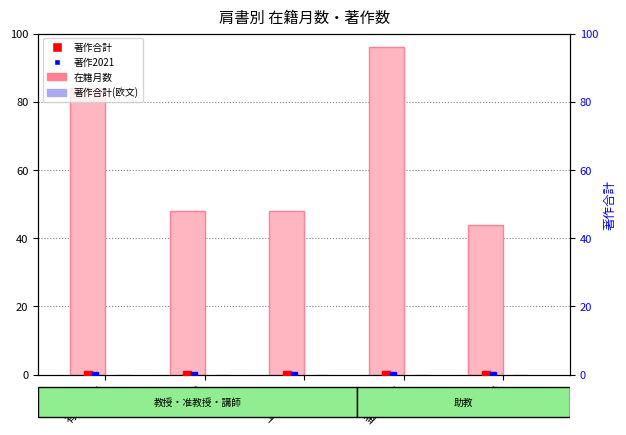

True or false: 著作合計(欧文) has a value of 0 at 石津 将.

True